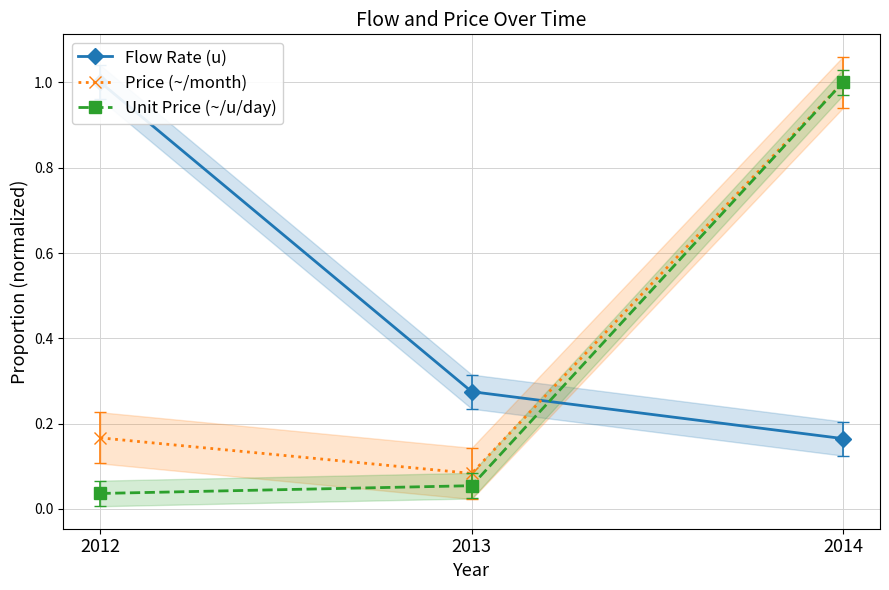

What is the value of the Price (~/month) point at the 3rd from the left?

1.0